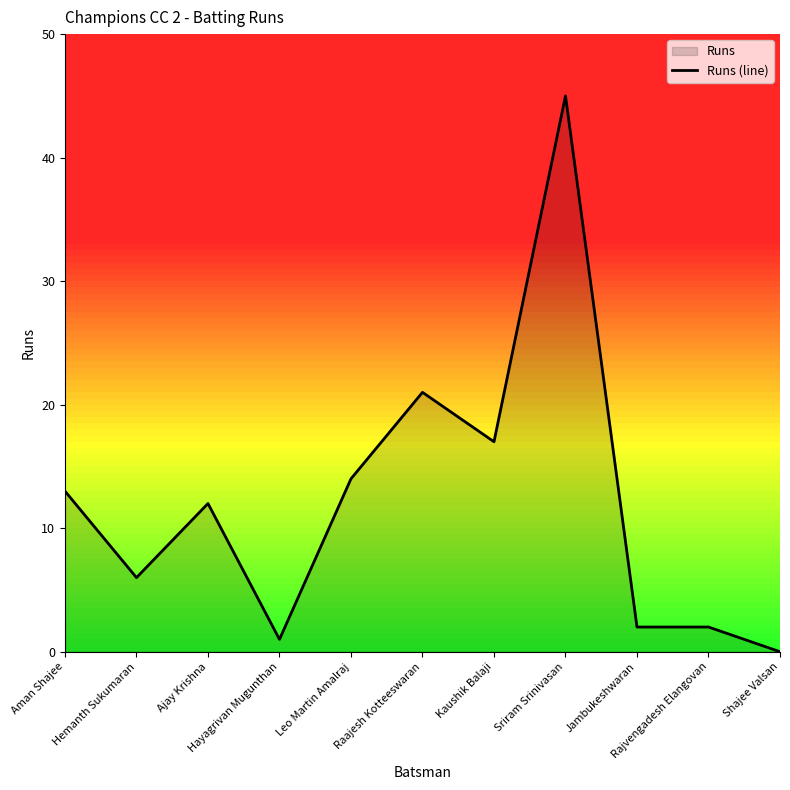

Which label corresponds to the smallest value in the chart?

Shajee Valsan